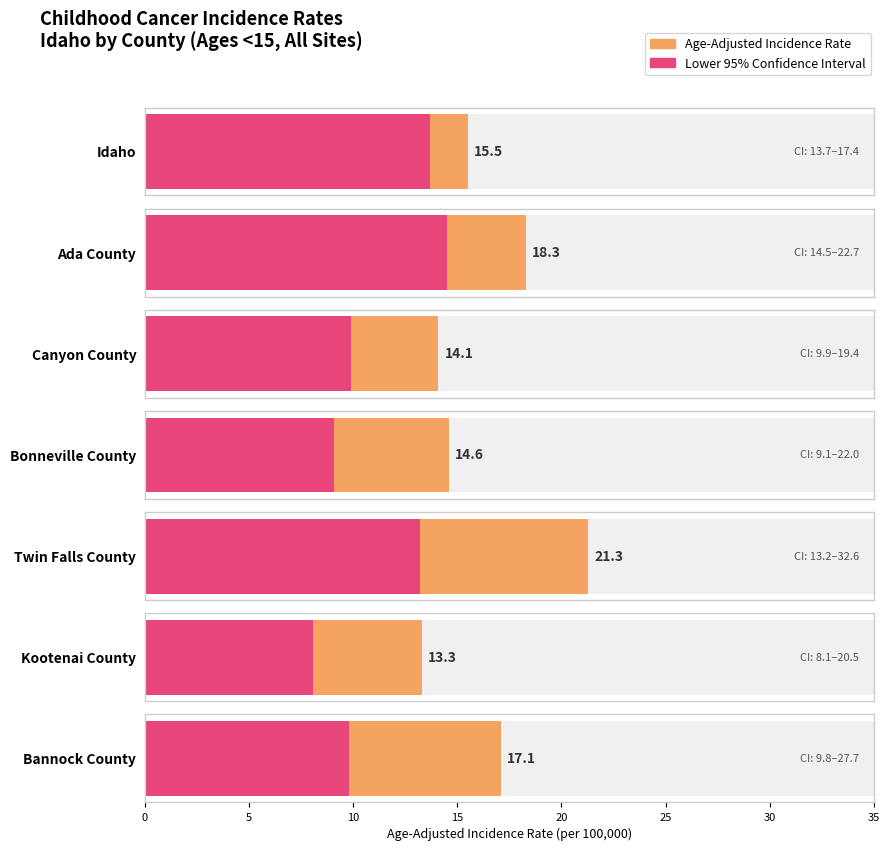

The value of Age-Adjusted Incidence Rate at Bannock County is 10.2. True or false?

False